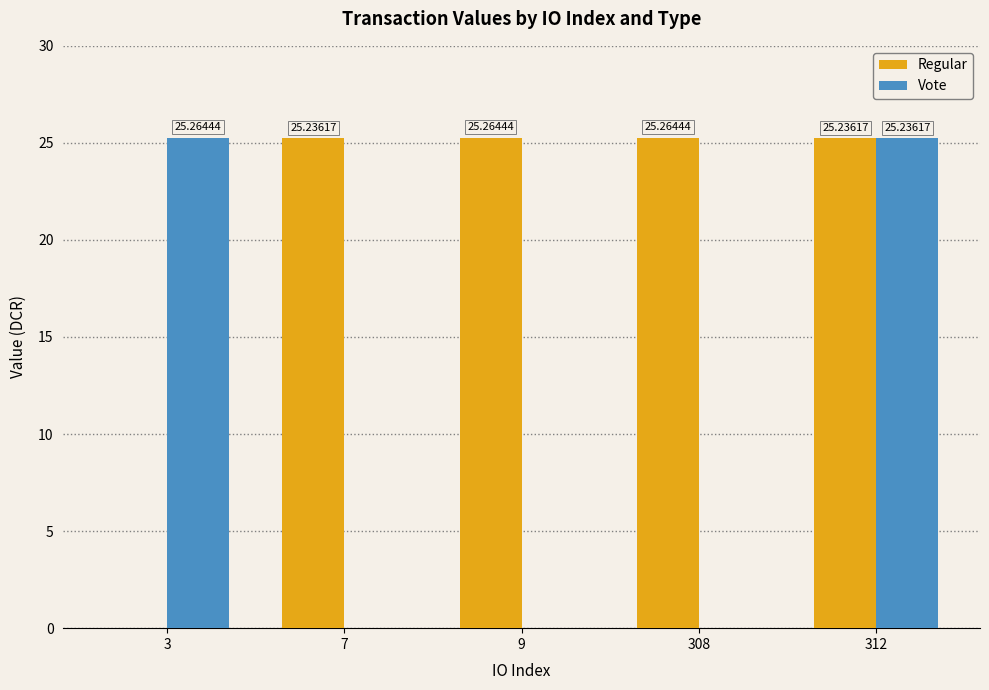

What is the average value of the Regular series?

20.2